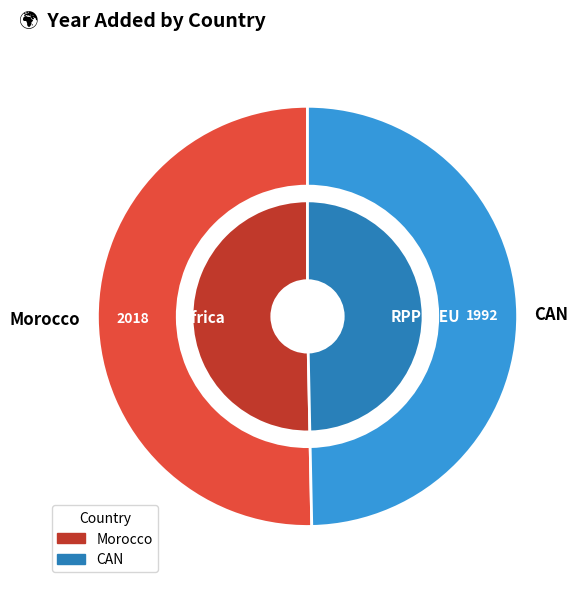

How many slices are in this pie chart?

2